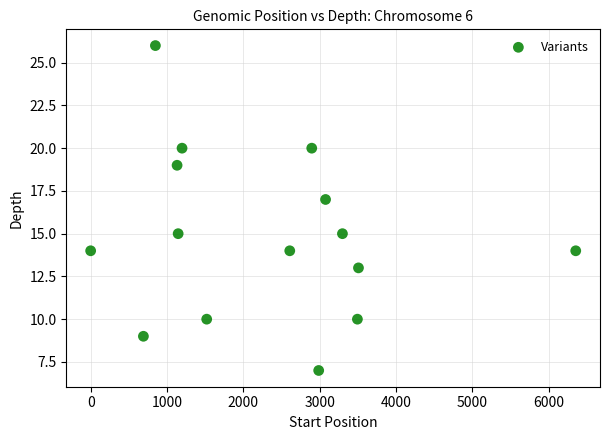

What is the range of Y values (max minus min)?

19